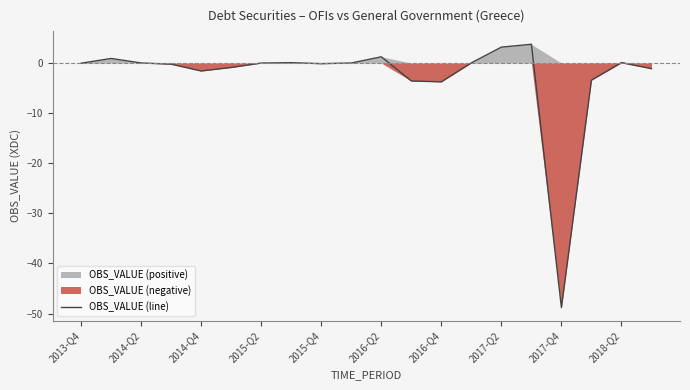

Is it true that OBS_VALUE (line) equals -5.6 at 2016-Q4?

False